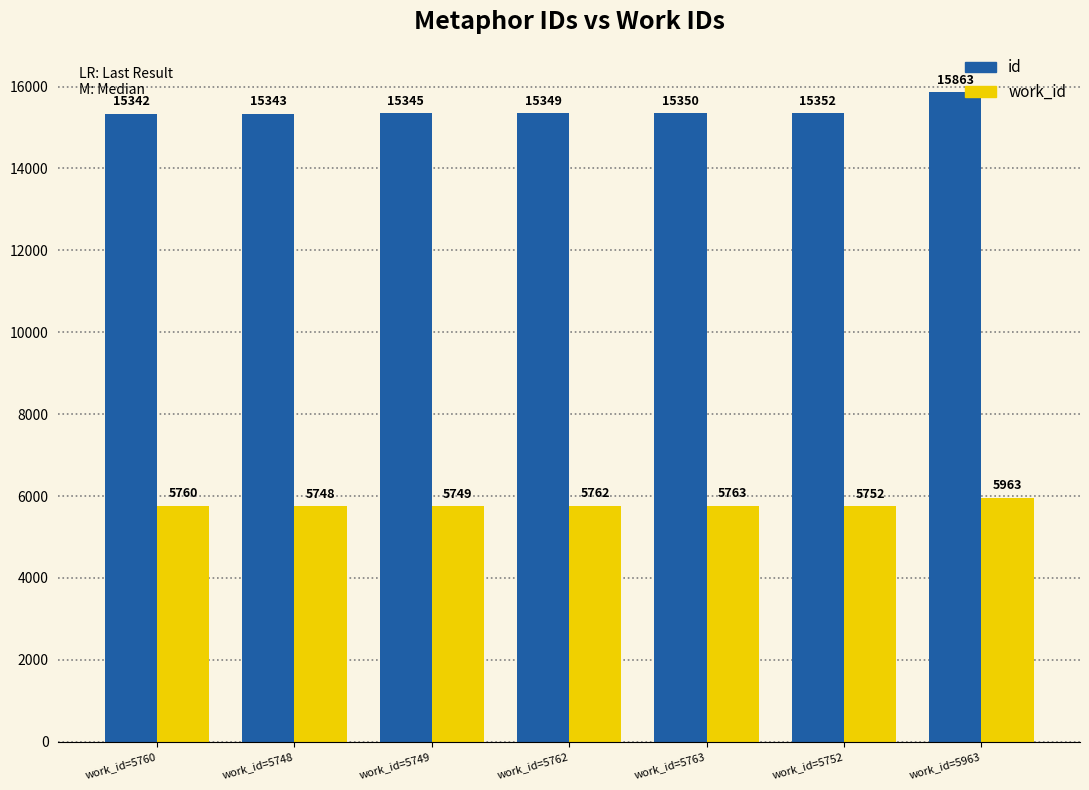

Which series has the widest spread of values?

id